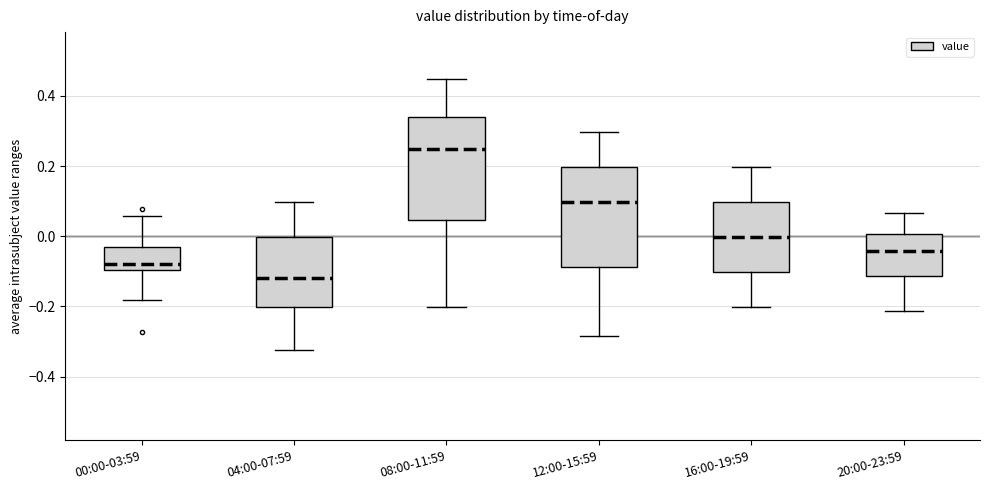

Where does the lower whisker of the box for 20:00-23:59 end on the y-axis? The values are not printed on the chart, so give them approximately, as read against the axis.

-0.22